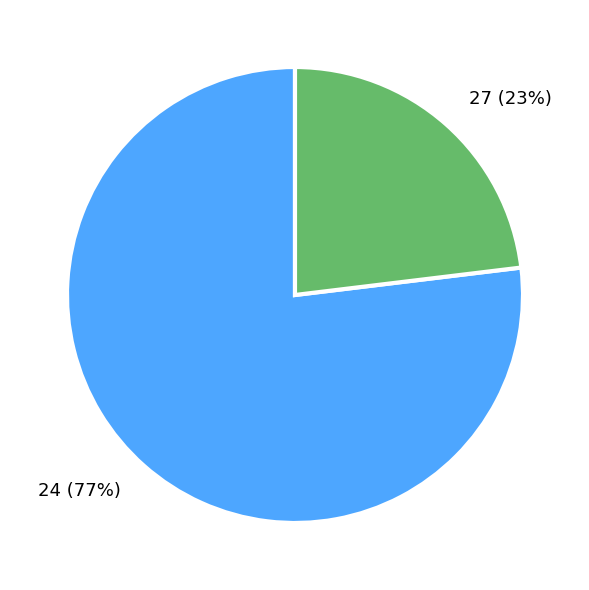

To the nearest percent, what is the combined percentage of 24 and 27?

100%